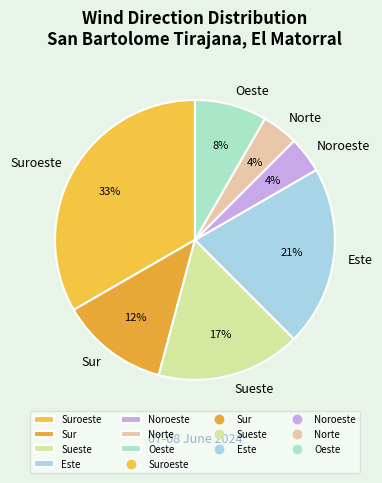

Which has a higher value, Sur or Sueste?

Sueste